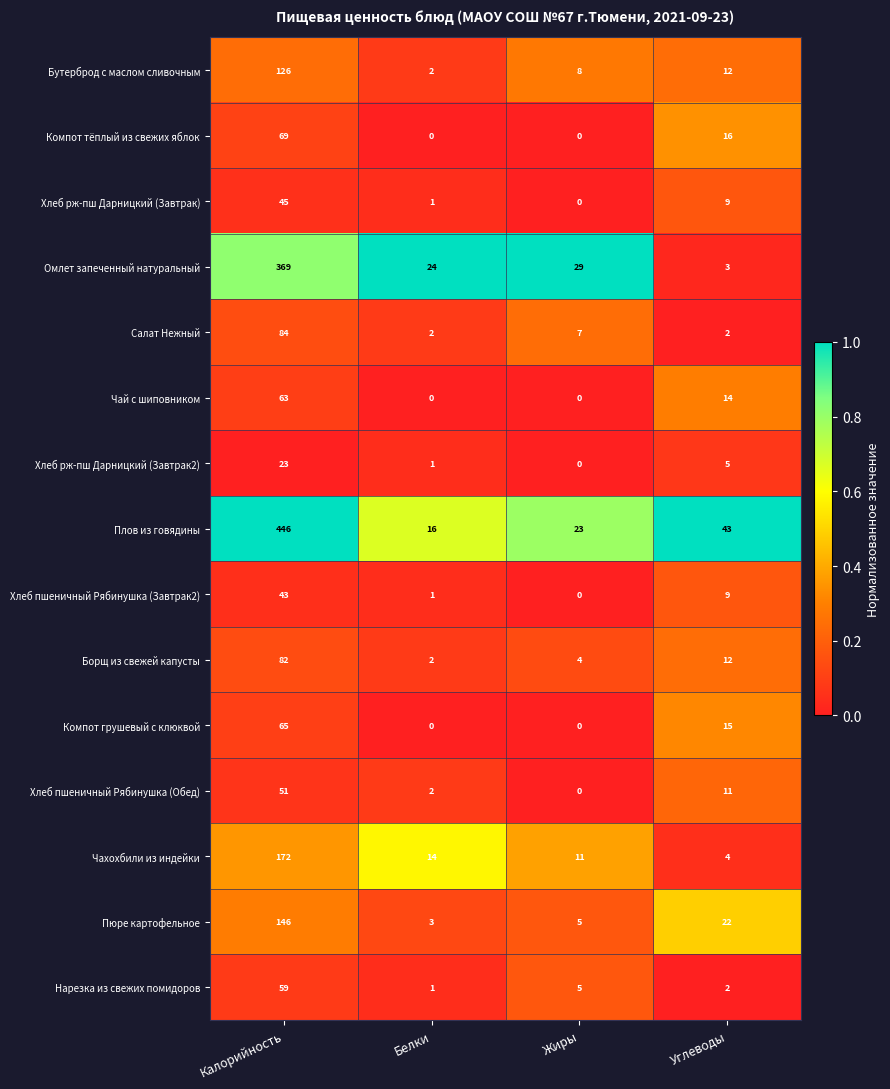

What is the maximum value for Хлеб пшеничный Рябинушка (Обед)?

51